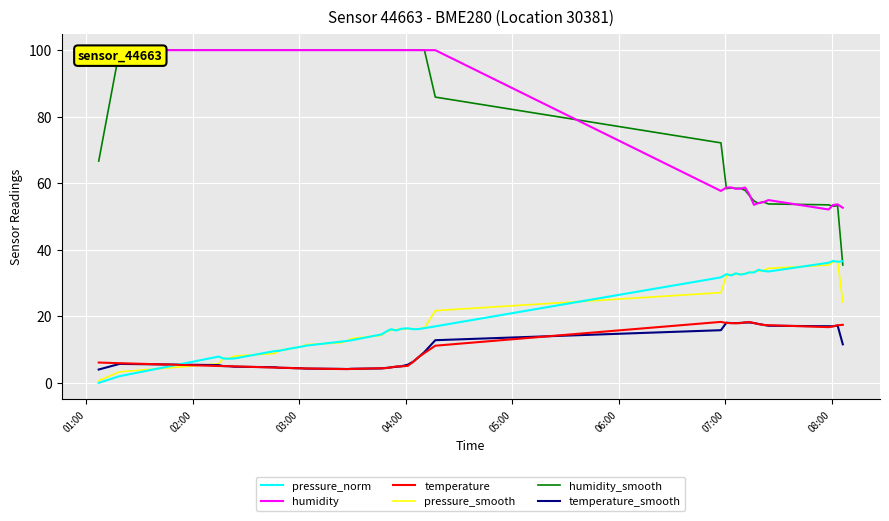

True or false: temperature_smooth and humidity_smooth intersect in this chart.

False